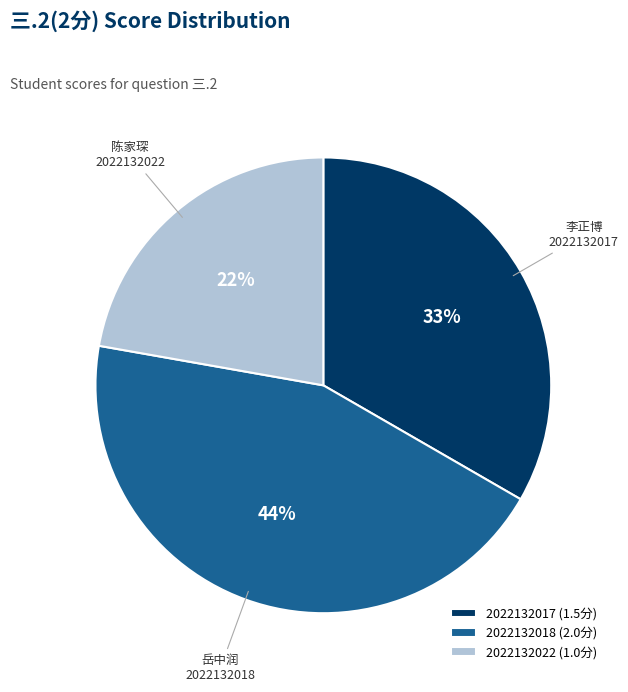

How many segments does this pie chart have?

3